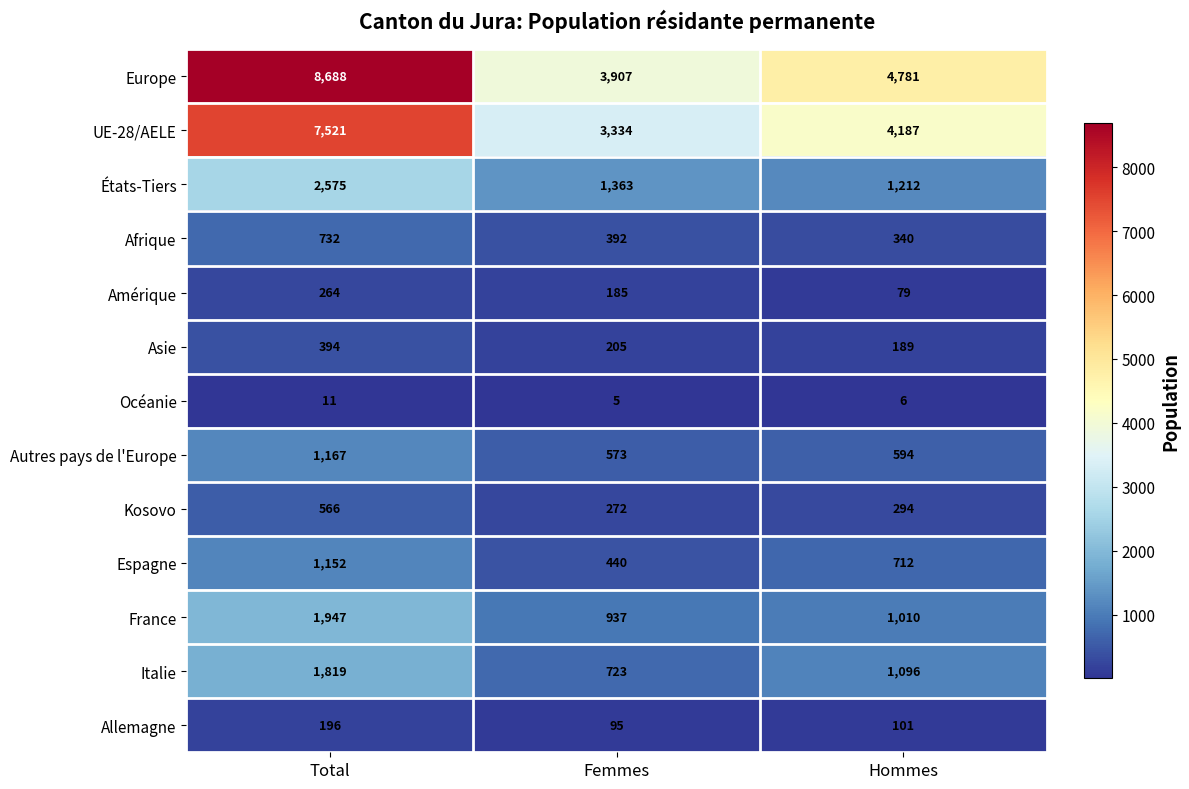

What is the average value of the Afrique series?

488